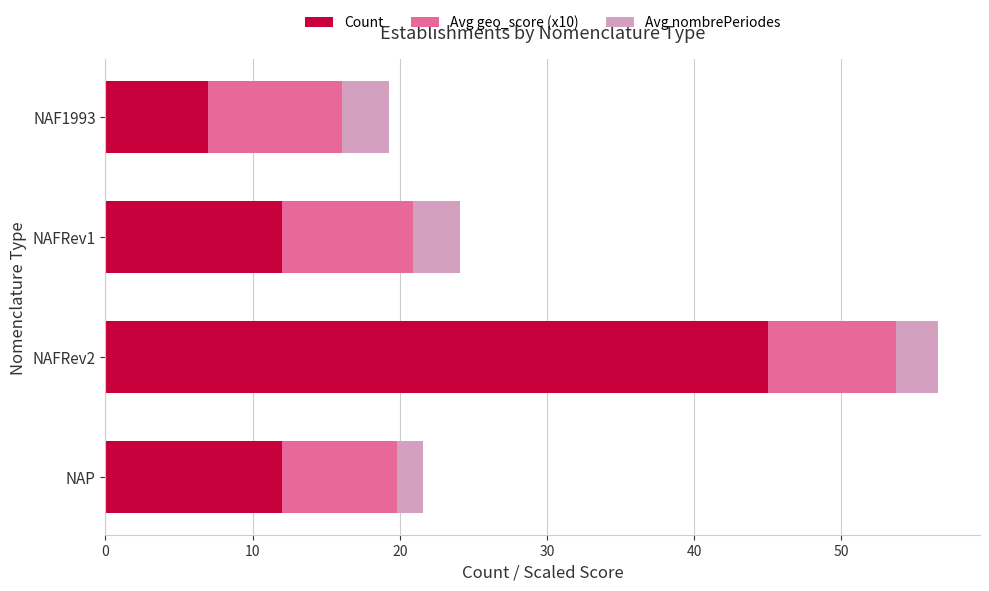

How many Count values are between 12 and 45?

3